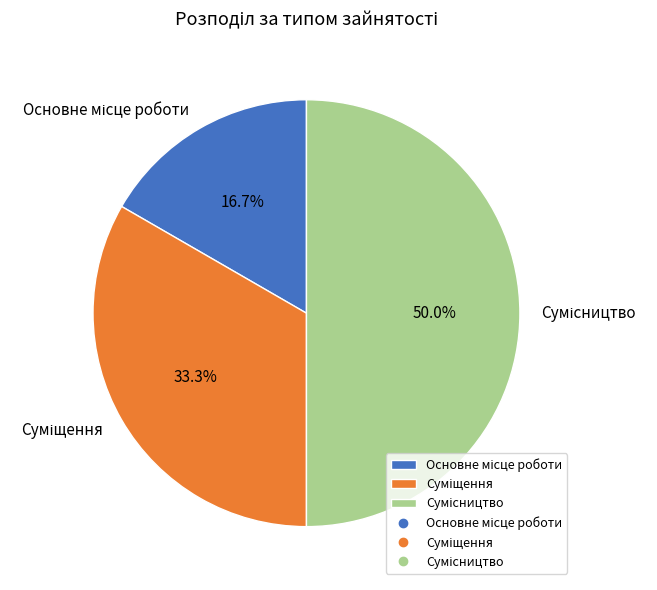

True or false: Основне місце роботи accounts for 17% of the total.

True